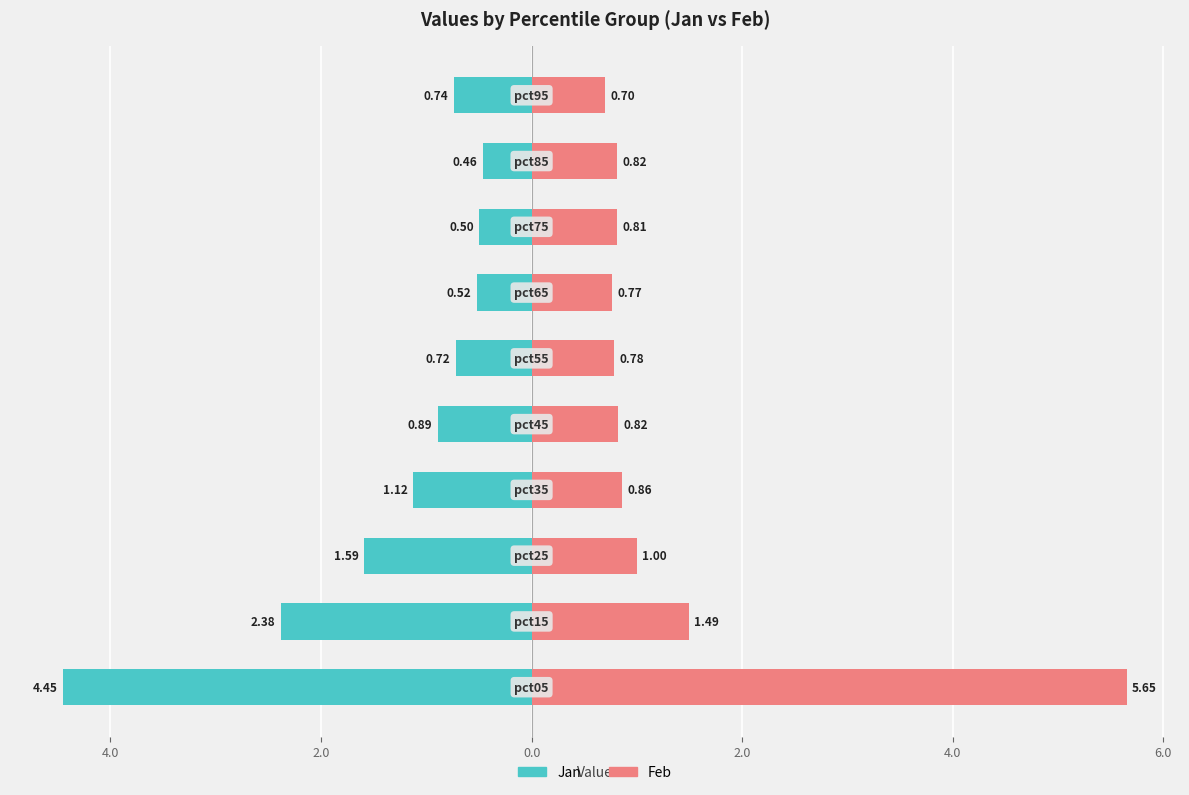

At how many categories does at least one series exceed 3?

1